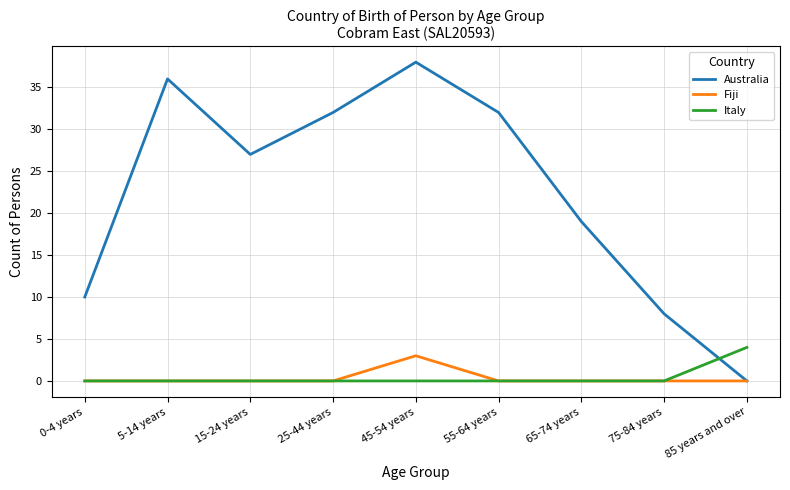

True or false: Italy and Australia cross at least once.

True